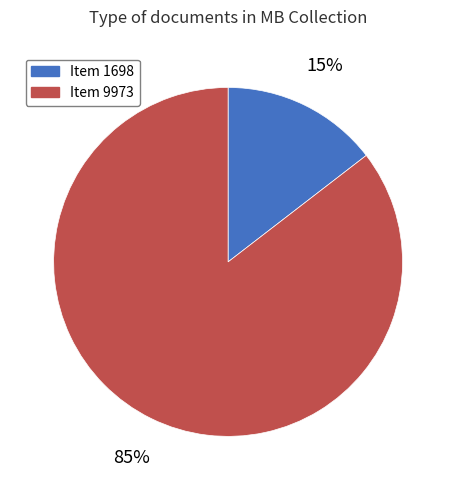

Which category has the smallest portion of the pie?

Item 1698